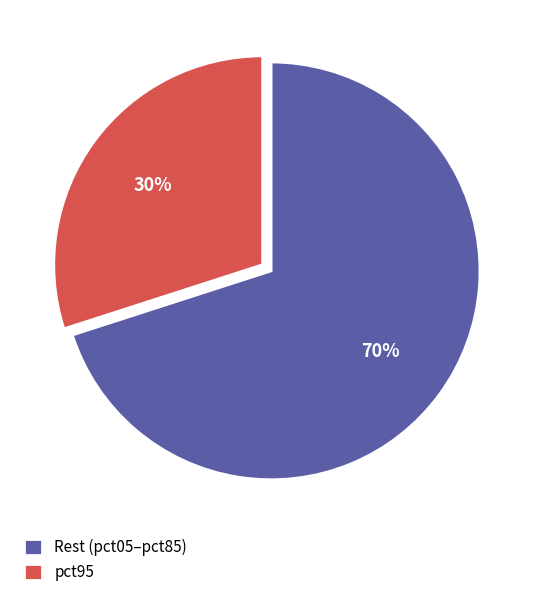

Which slice represents more than half of the pie?

Rest (pct05–pct85)